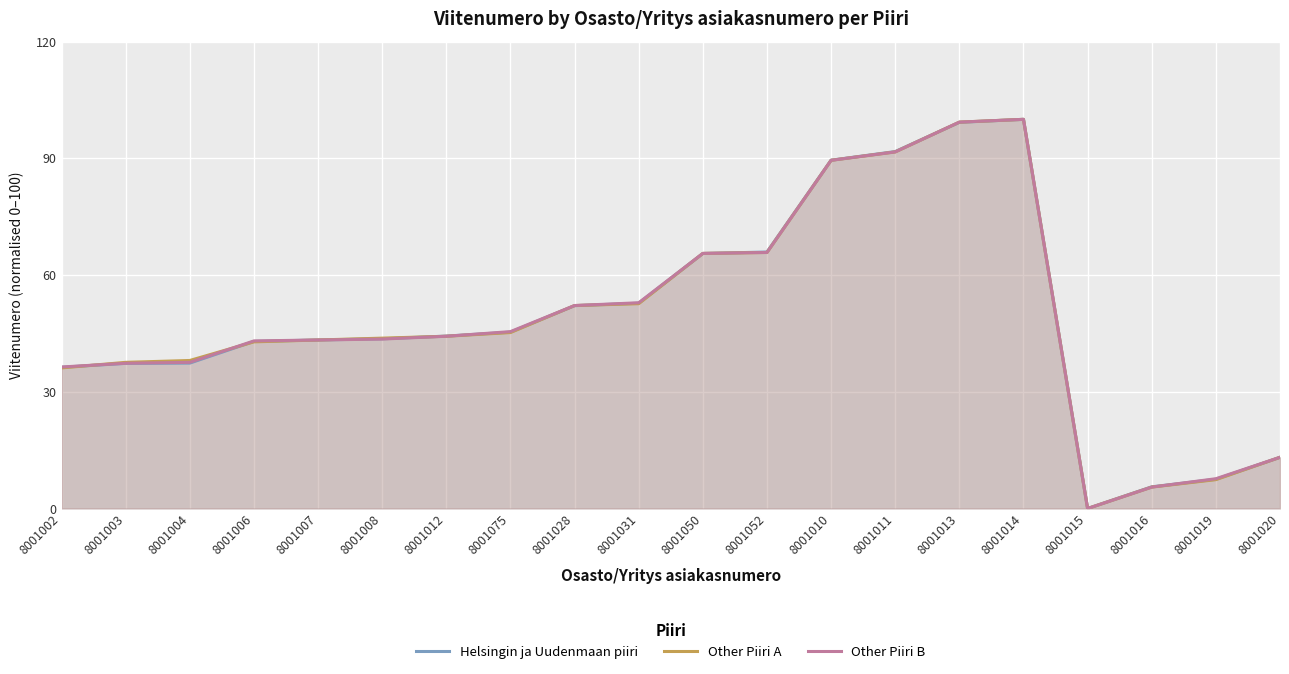

What is the value of the Helsingin ja Uudenmaan piiri point at the 1st from the left?

36.3